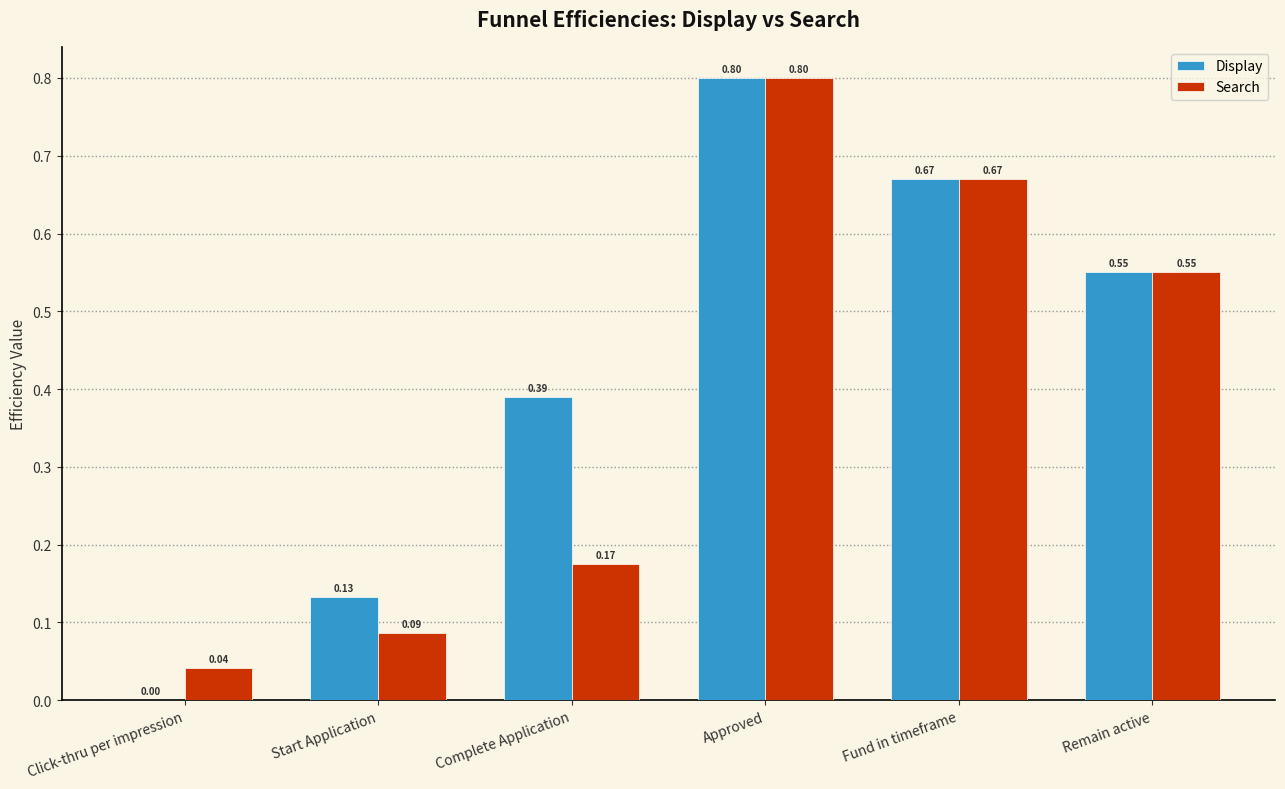

At which label is Display closest to 0?

Click-thru per impression